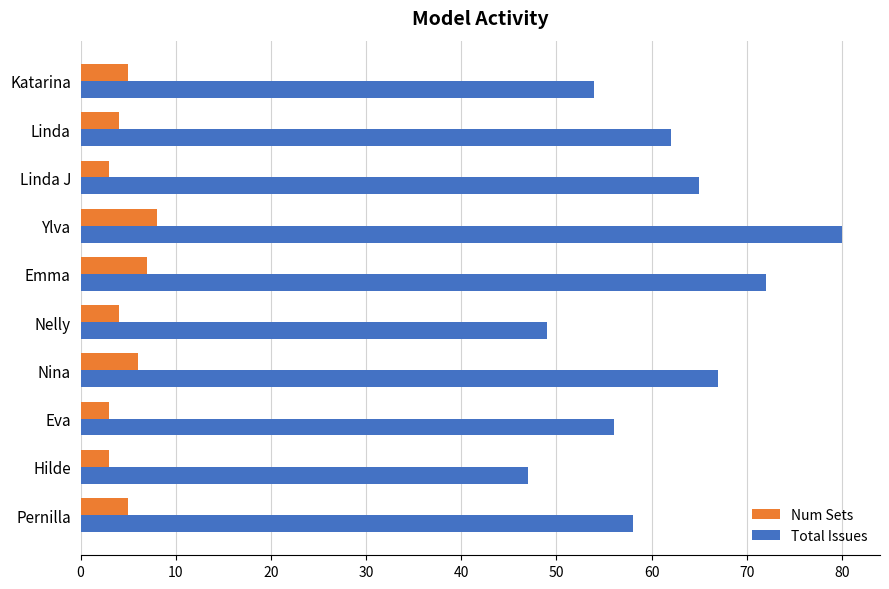

What is the greatest value displayed?

80